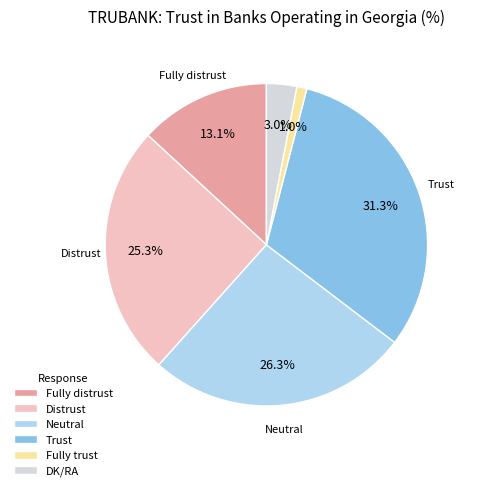

Count the number of slices in the pie.

6